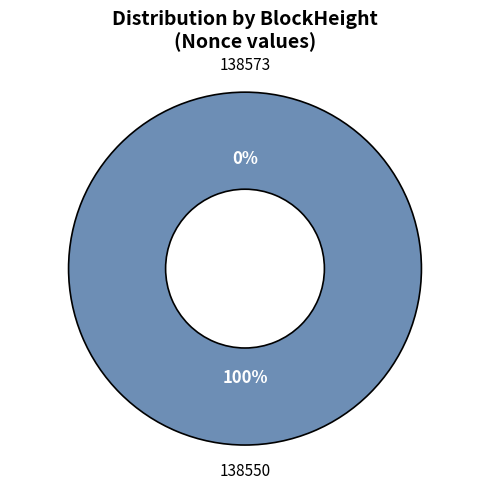

Is the sum of 138573 and 138550 greater than half?

Yes